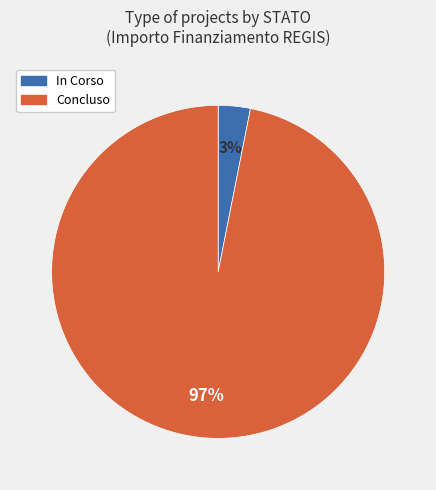

Is it true that Concluso is 97% of the pie?

True